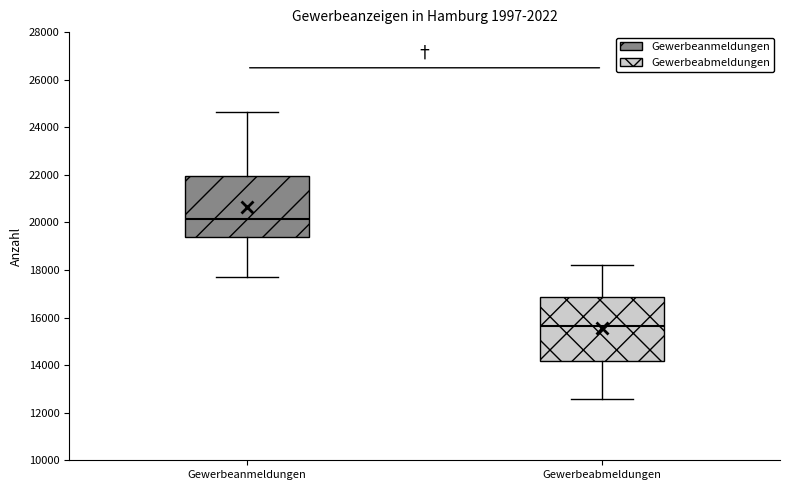

Reading left to right, transcribe this box plot: for each box, give where its median line is, the range the box spans, and where its two whiskers end, as read against the y-axis. The values are not printed on the chart, so give them approximately, as read against the axis.

Gewerbeanmeldungen: median 20200, box 19400 to 22000, whiskers 17600 to 24600
Gewerbeabmeldungen: median 15600, box 14200 to 16800, whiskers 12600 to 18200